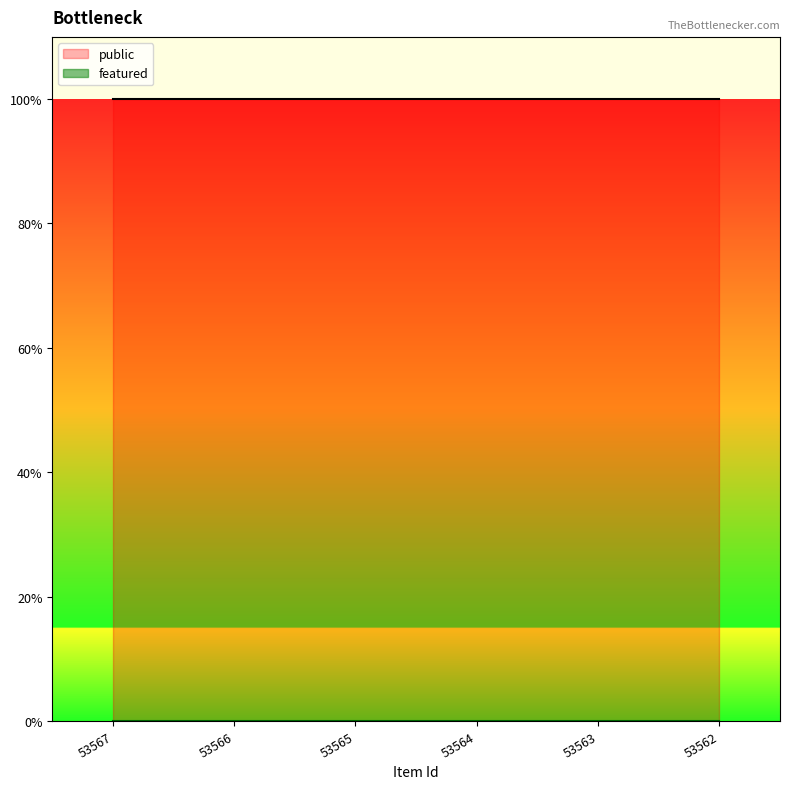

Reading left to right, list all the values displayed in this chart.

public: 1	1	1	1	1	1
featured: 0	0	0	0	0	0